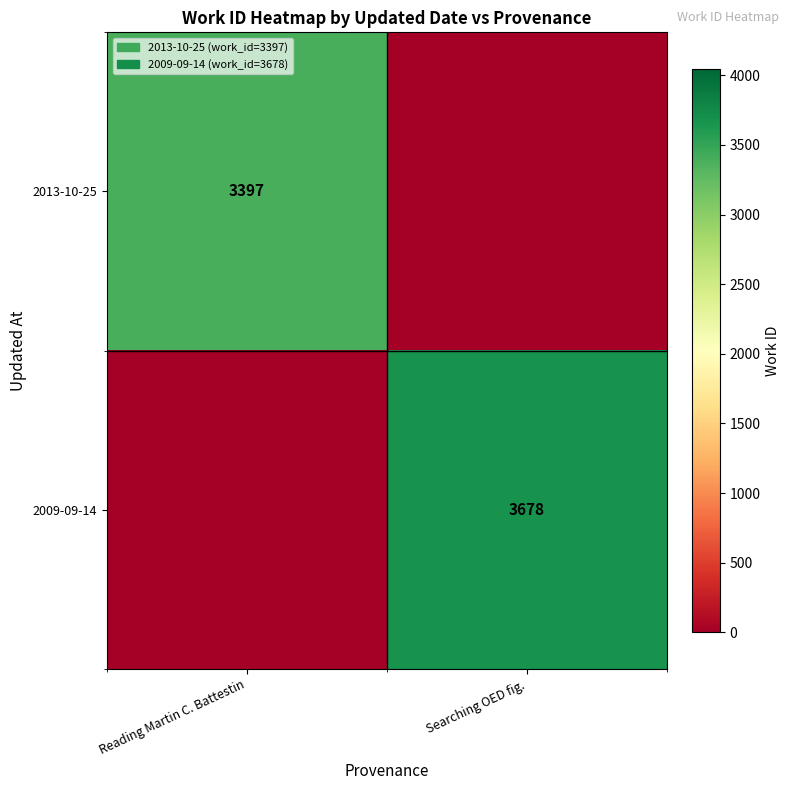

The value of 2009-09-14 at Searching OED fig. is 3678. True or false?

True